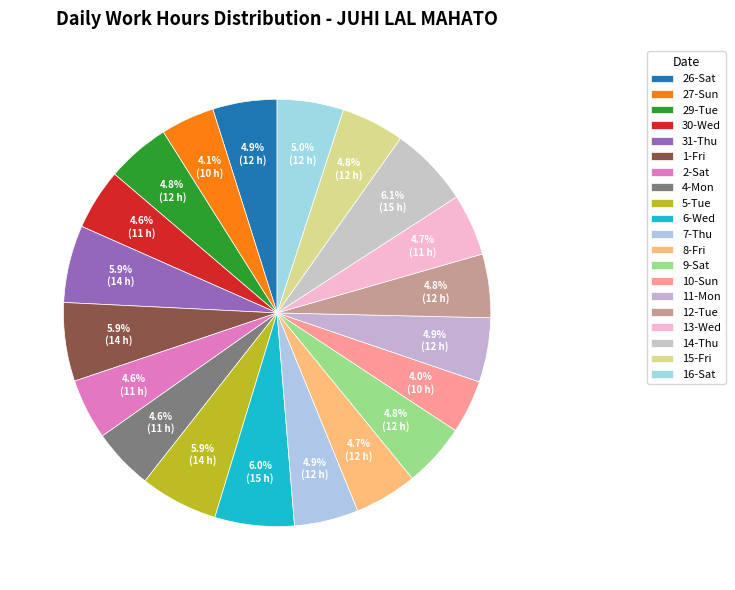

To the nearest percent, what portion does 10-Sun represent?

4%